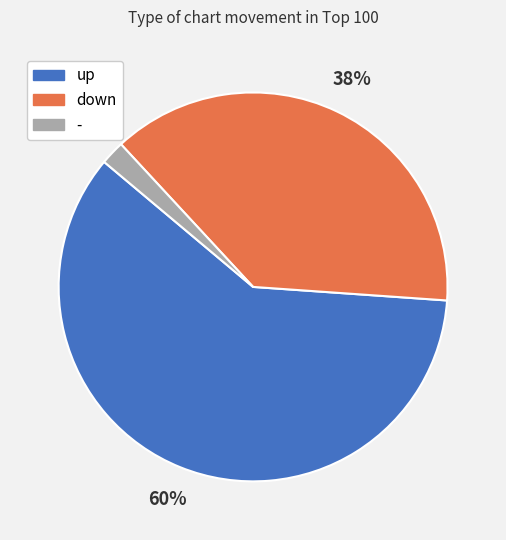

What is the largest slice in the pie chart?

up